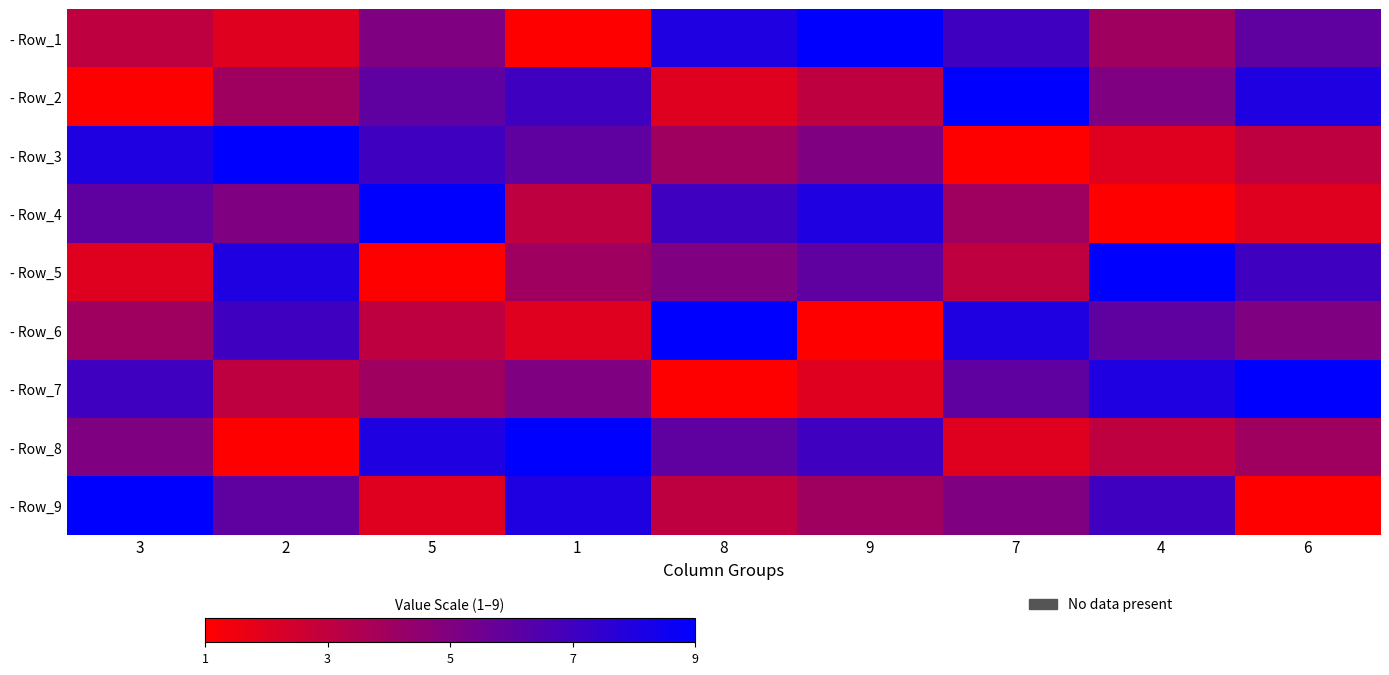

Which has a higher value, 3 or 6?

6